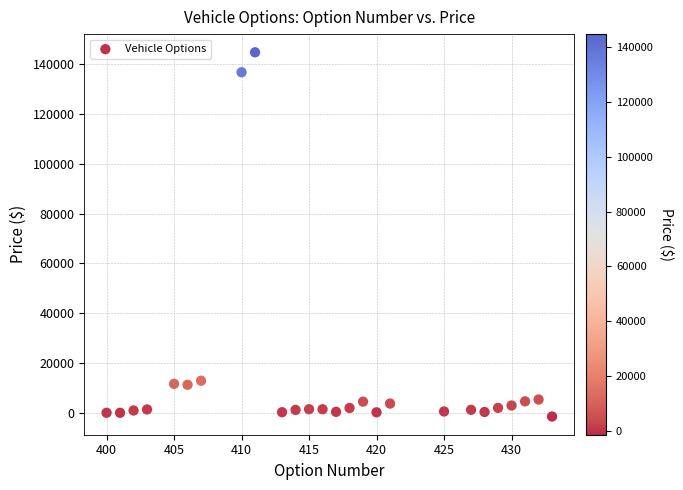

What is the range of X values (max minus min)?

33.0